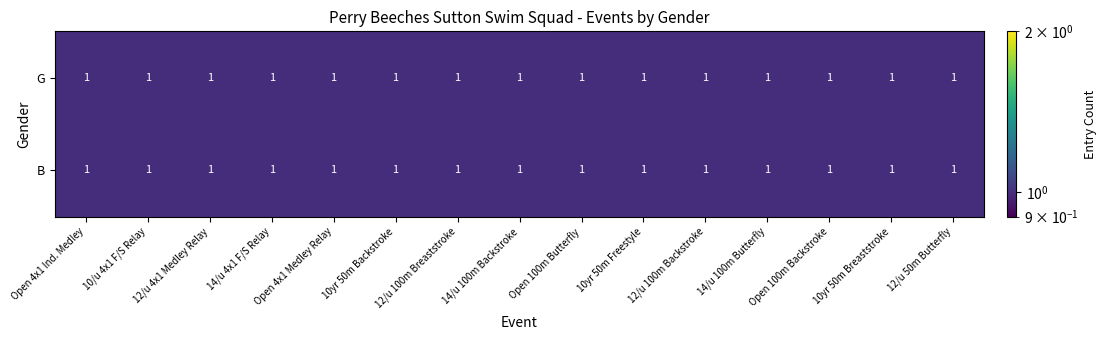

At 10, list the series in order from largest to smallest.

G, B